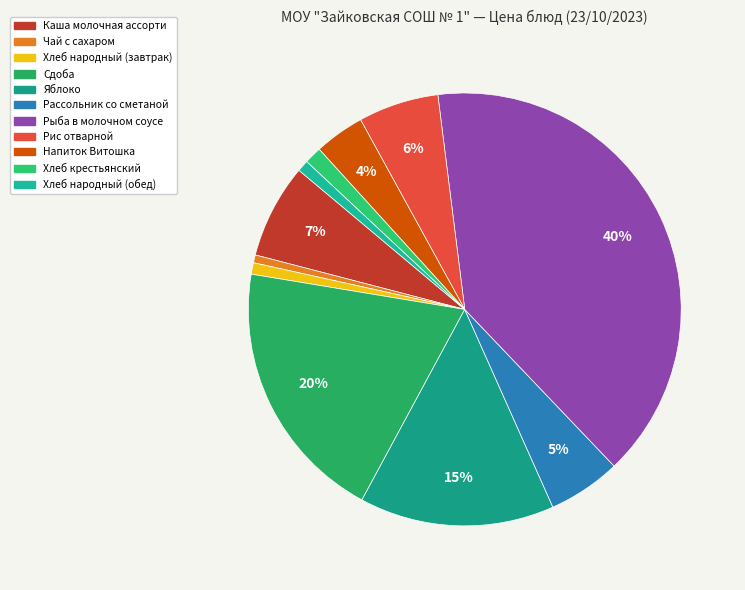

To the nearest percent, what portion does Хлеб народный (обед) represent?

1%